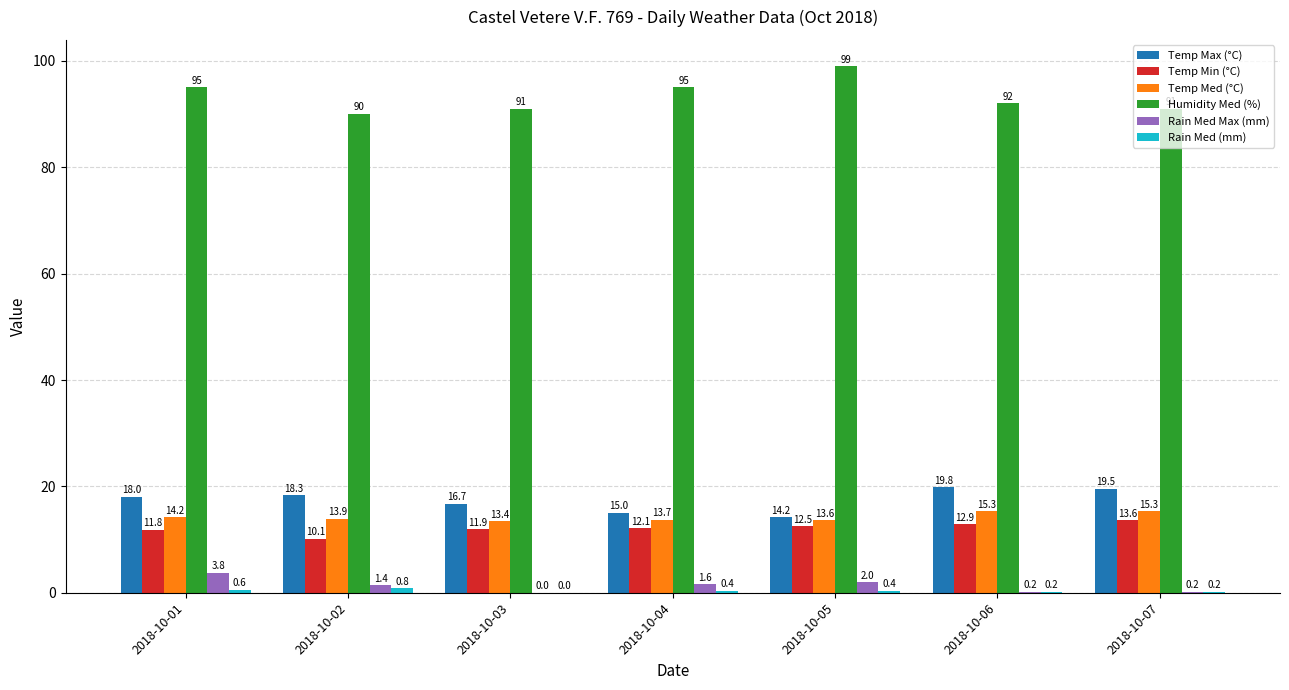

Which series changed the most between 2018-10-03 and 2018-10-05?

Humidity Med (%)